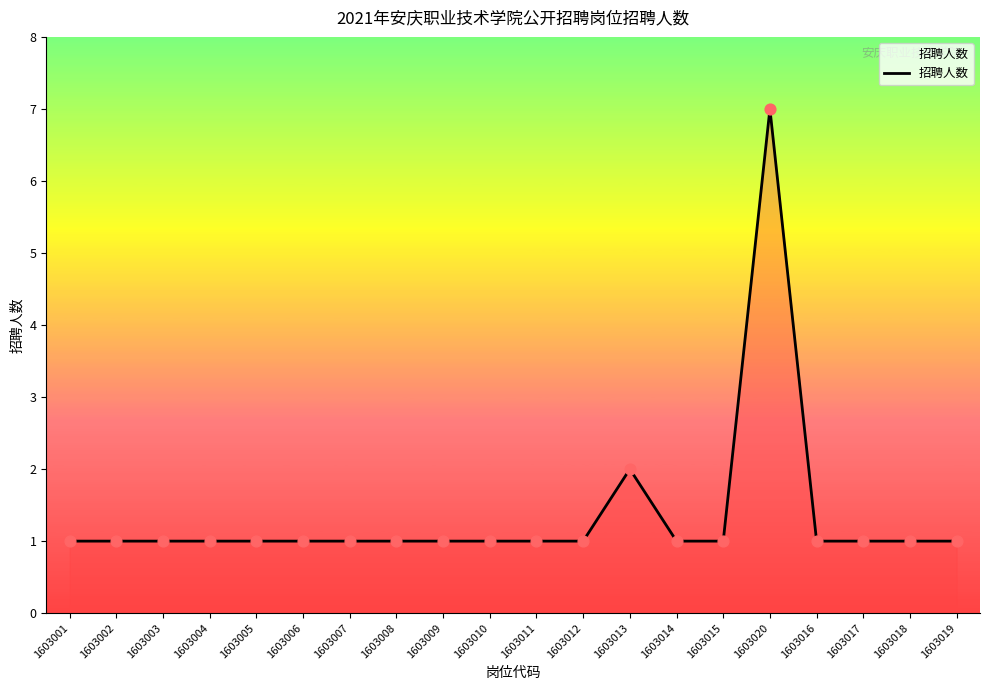

Between 1603020 and 1603016, which is larger?

1603020